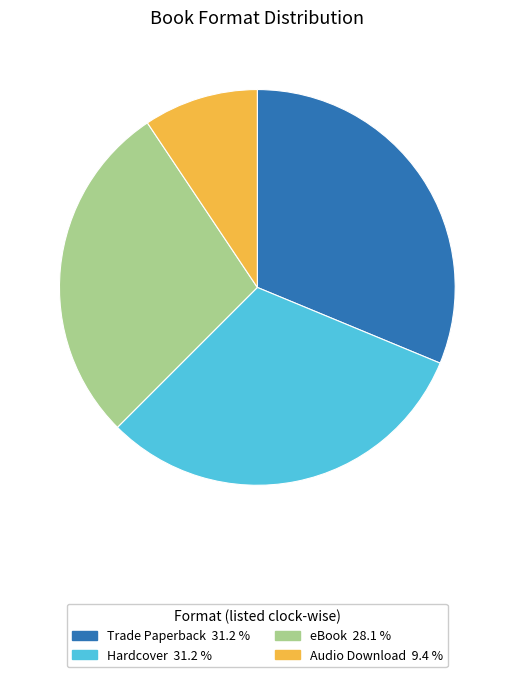

Between eBook 28.1 % and Trade Paperback 31.2 %, which is larger?

Trade Paperback 31.2 %